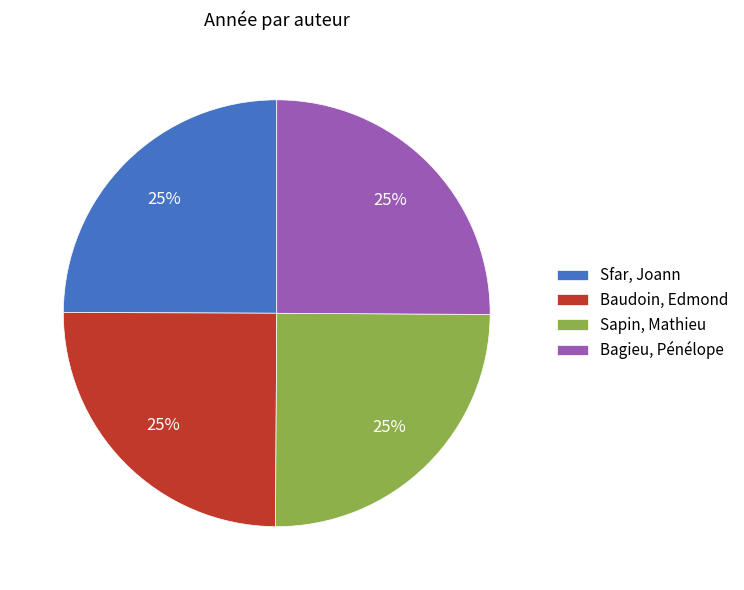

What percentage is the Baudoin, Edmond slice, to the nearest percent?

25%